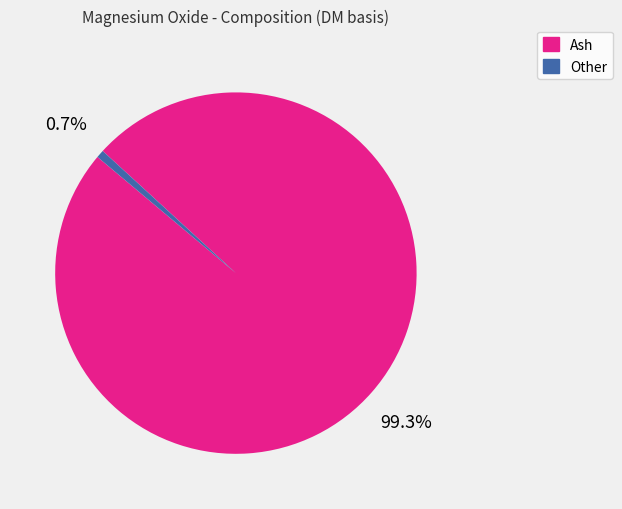

To the nearest percent, what portion does Ash represent?

99%